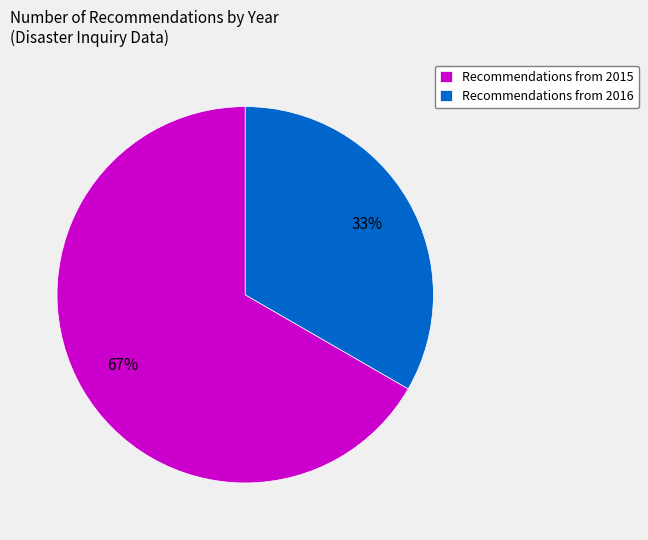

What percentage is the Recommendations from 2016 slice, to the nearest percent?

33%